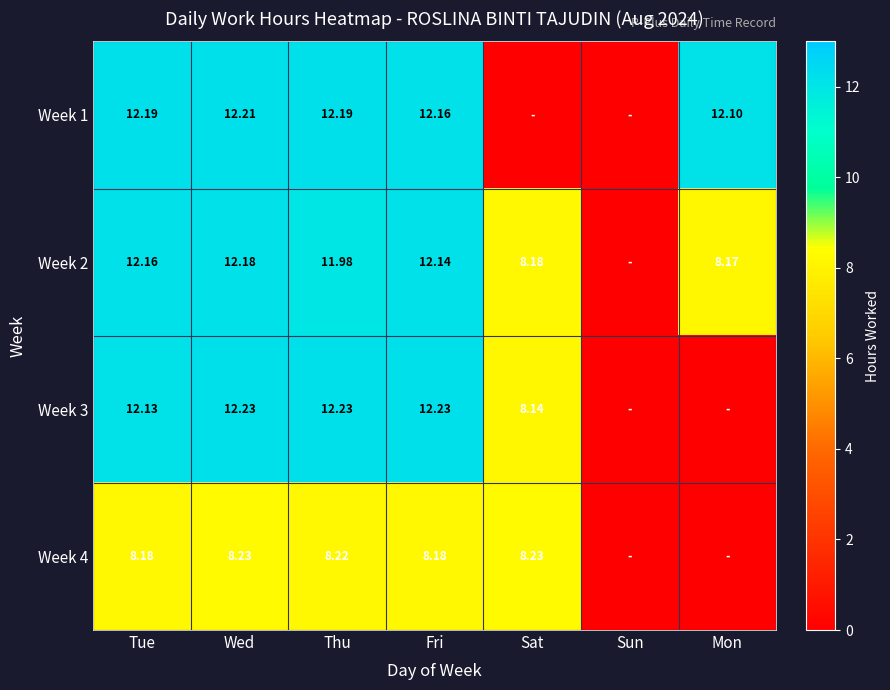

What is the average value of the Week 2 series?

9.3